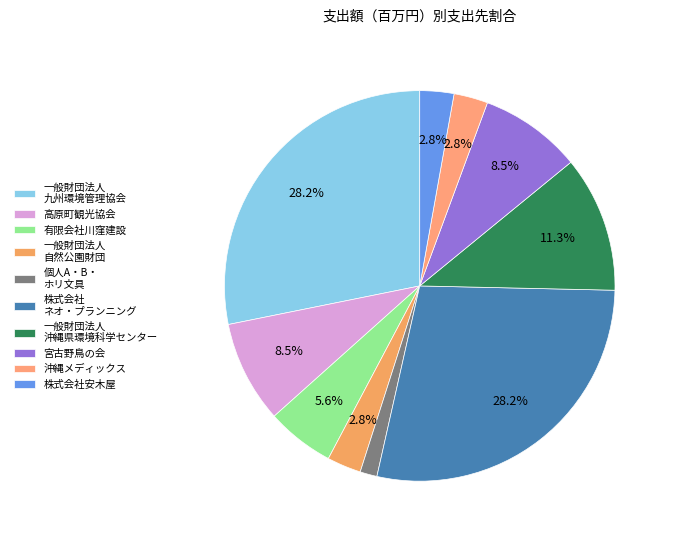

What is the largest slice in the pie chart?

一般財団法人九州環境管理協会